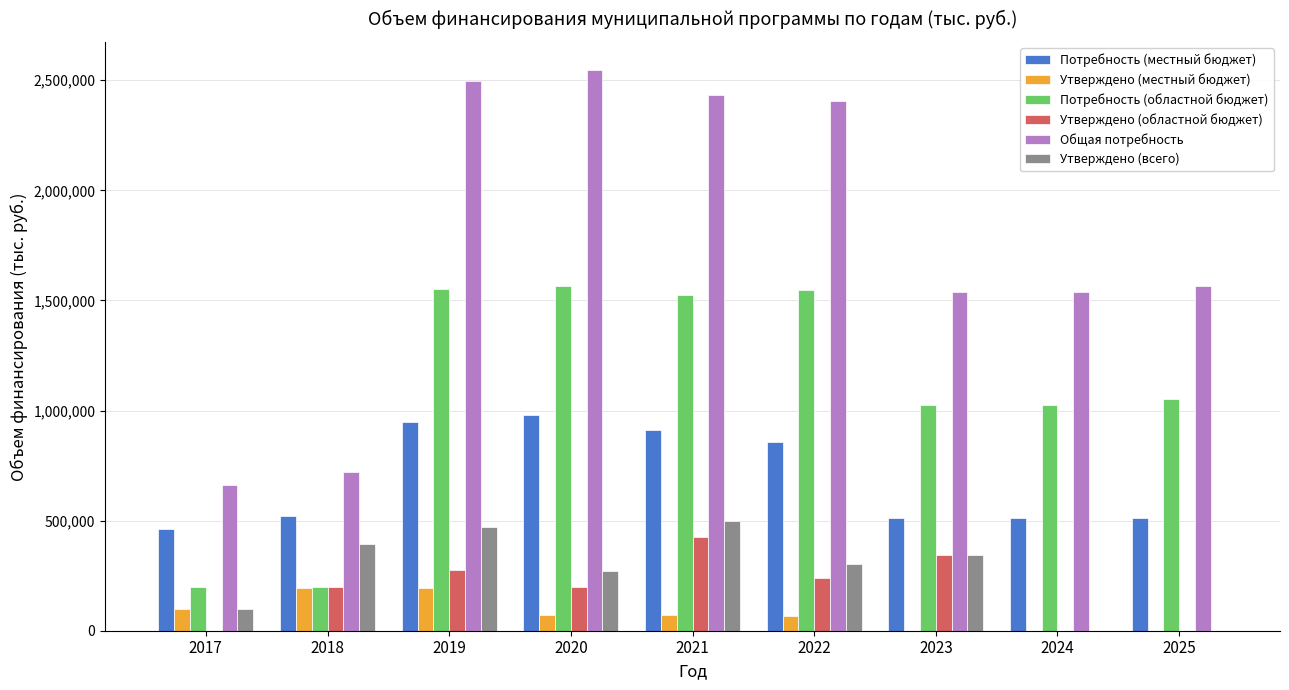

What is the sum of the Общая потребность values at 2024 and 2017?

2200529.6